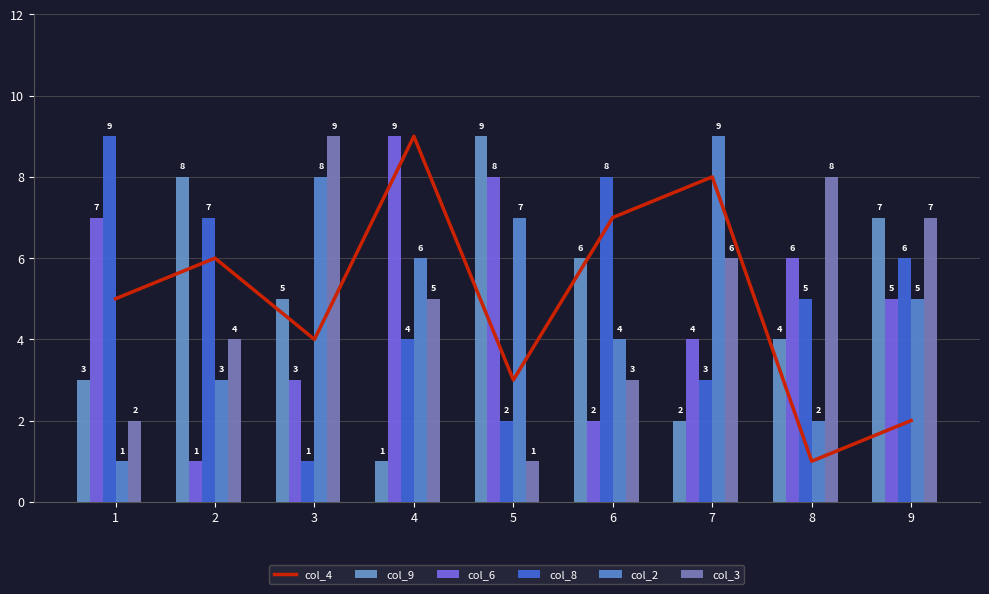

Which series changed the most between 1 and 5?

col_8